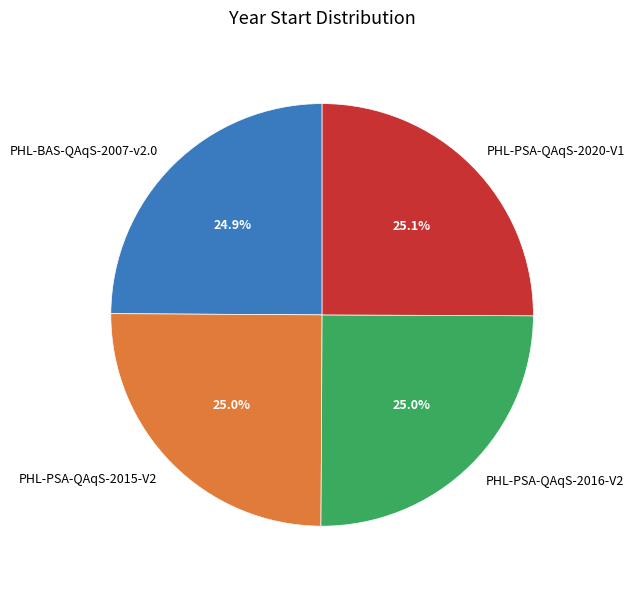

What percentage do PHL-BAS-QAqS-2007-v2.0 and PHL-PSA-QAqS-2016-V2 together represent?

49.9%